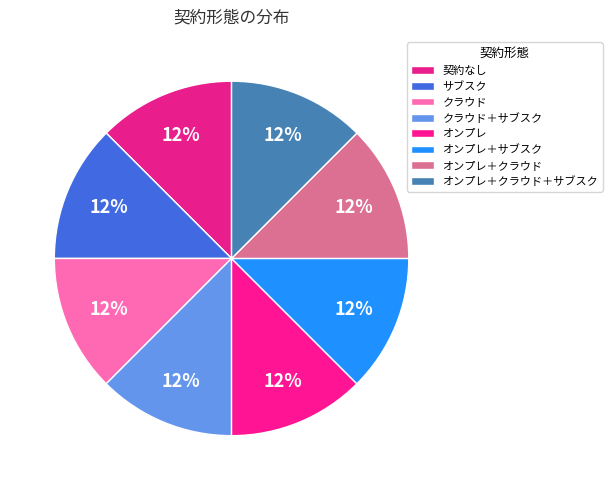

Is the sum of クラウド and オンプレ＋サブスク greater than half?

No